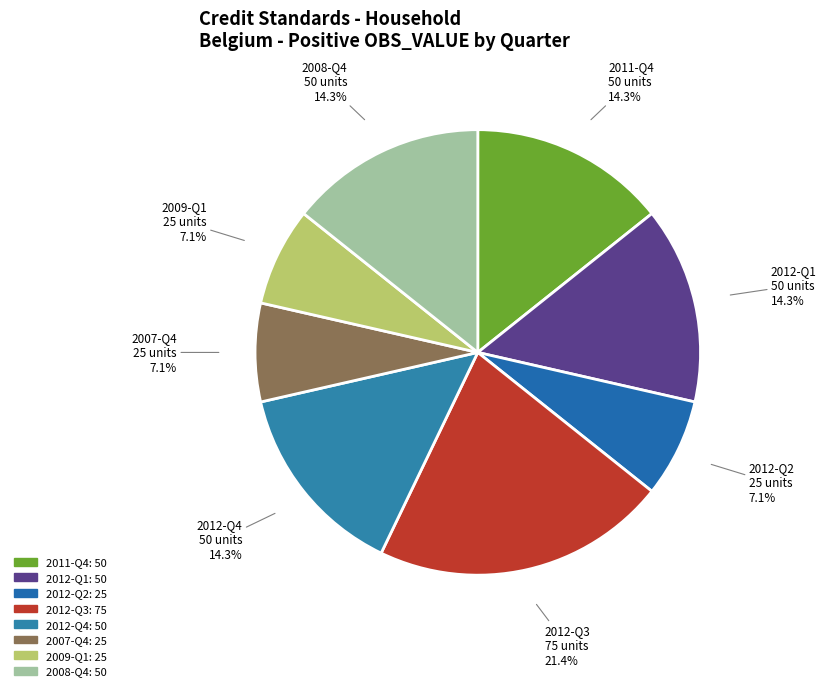

How many slices are in this pie chart?

8